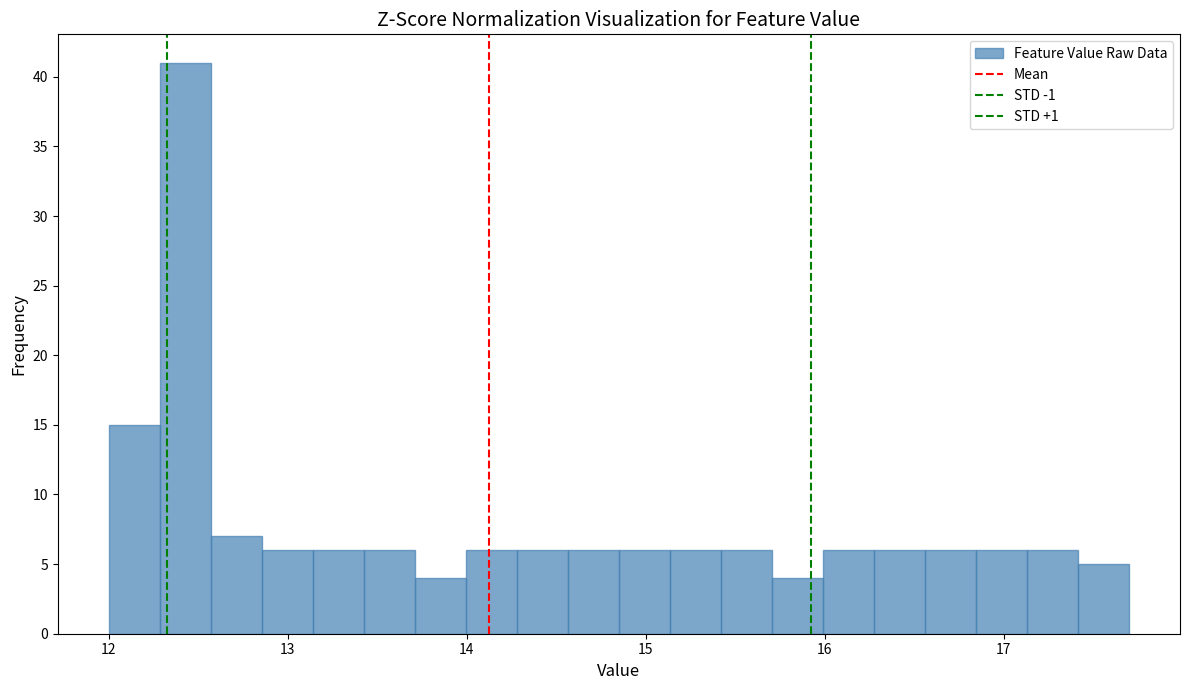

Around what value on the x-axis is the tallest bar? Give the approximate position of its centre, as read against the axis.

12.4